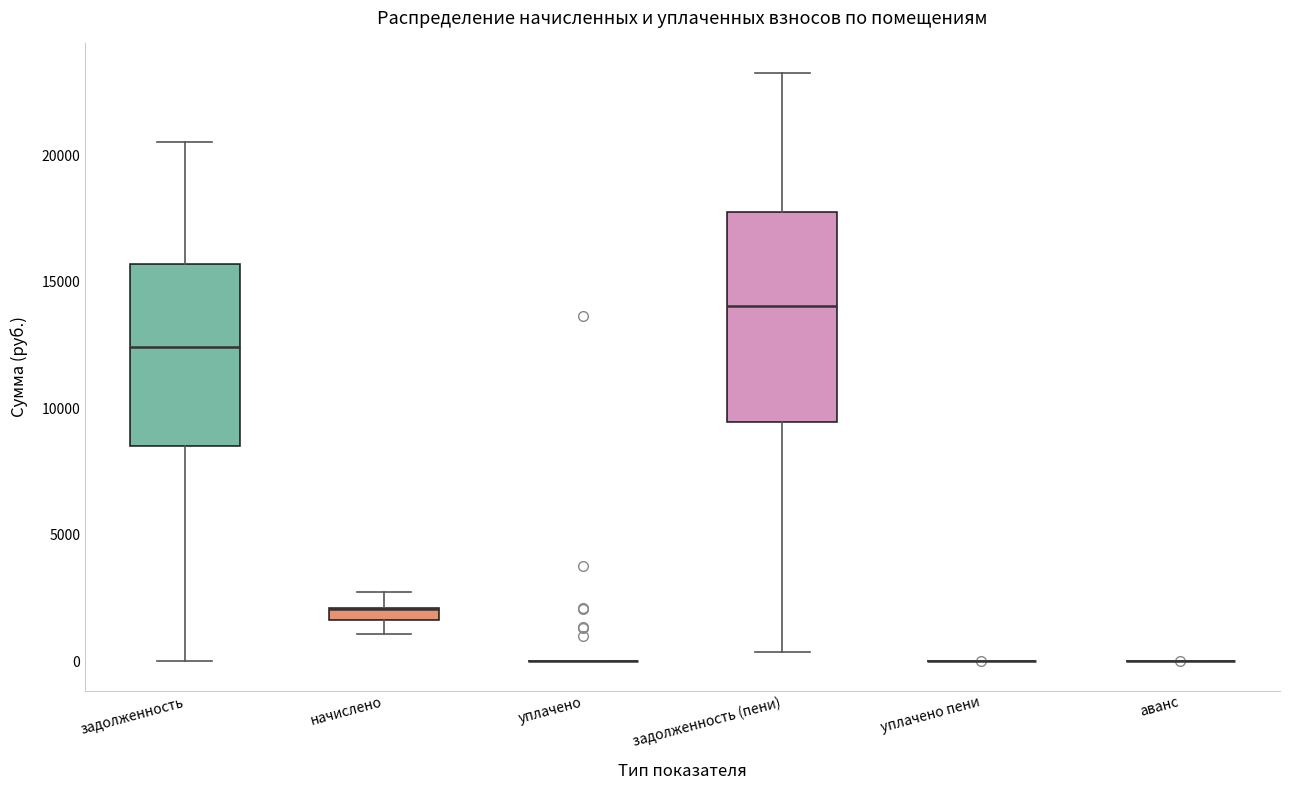

Which box is the tallest, from its lower edge to its upper edge?

задолженность (пени)